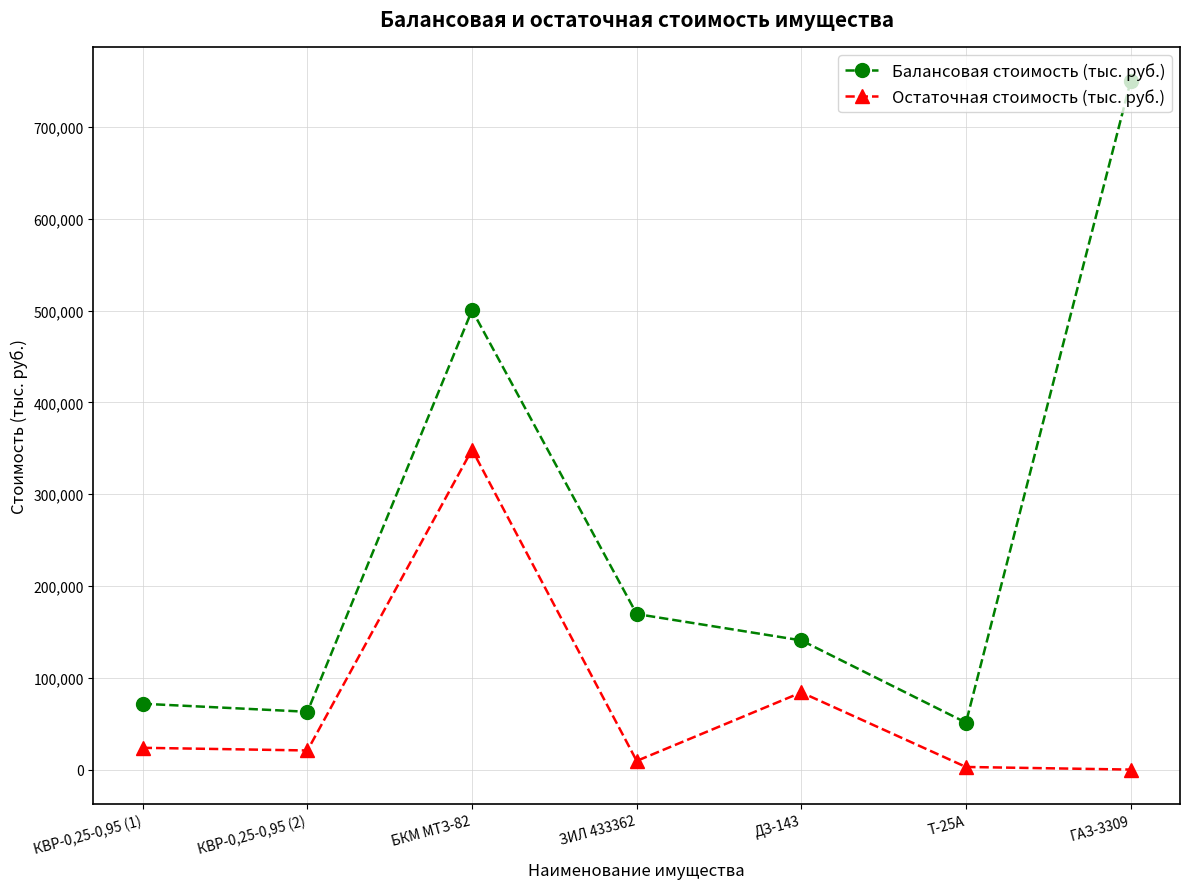

At which label is Балансовая стоимость (тыс. руб.) closest to 400578?

БКМ МТЗ-82